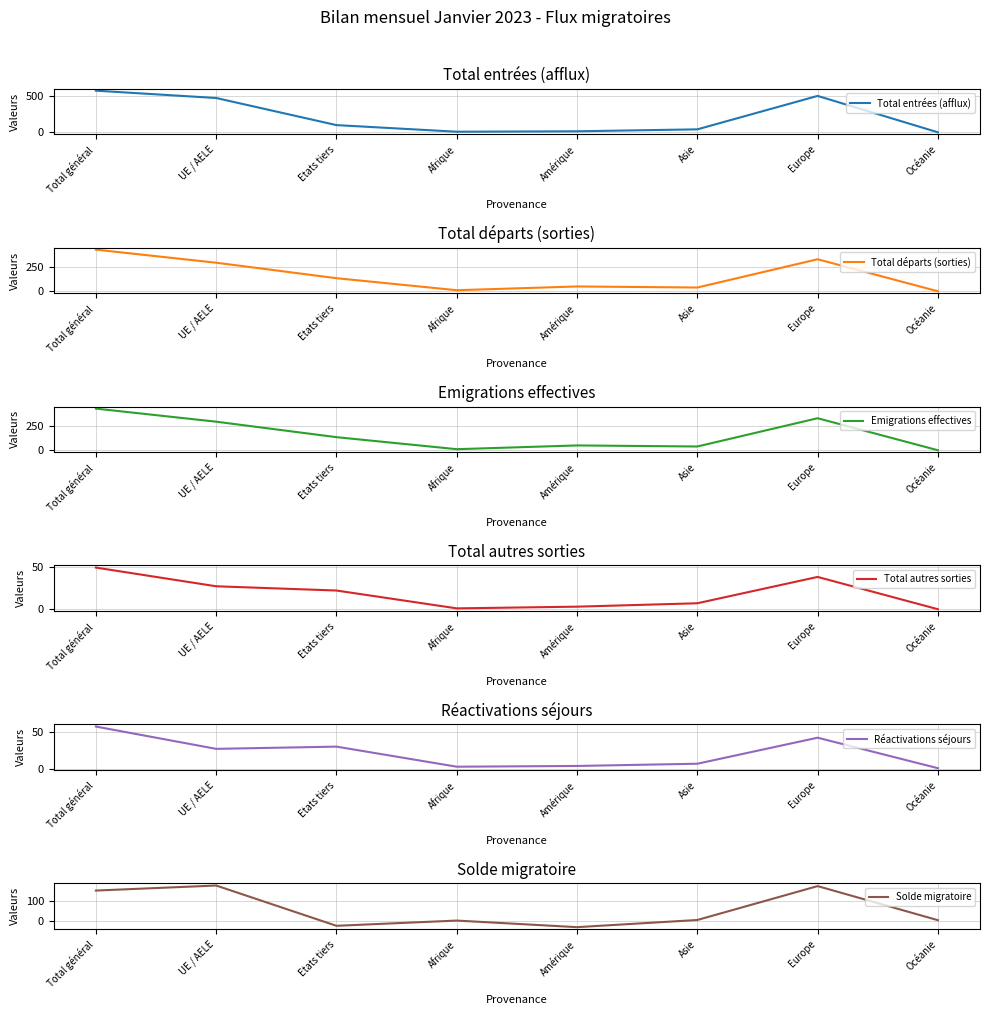

True or false: Emigrations effectives and Total départs (sorties) cross at least once.

False